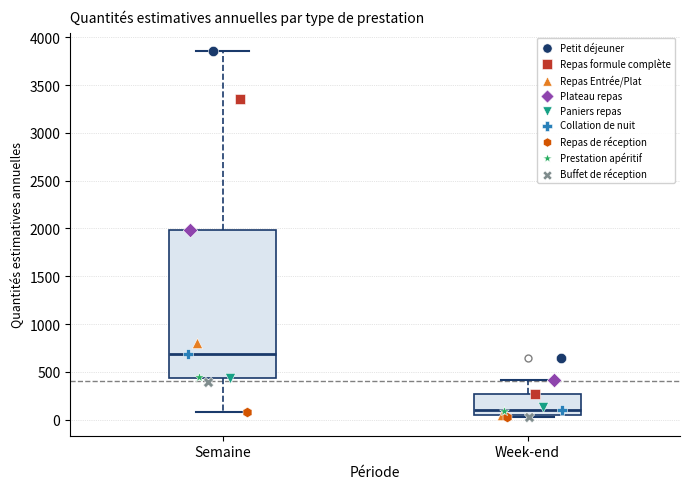

Where is the upper edge of the box for Semaine on the y-axis? The values are not printed on the chart, so give them approximately, as read against the axis.

2000